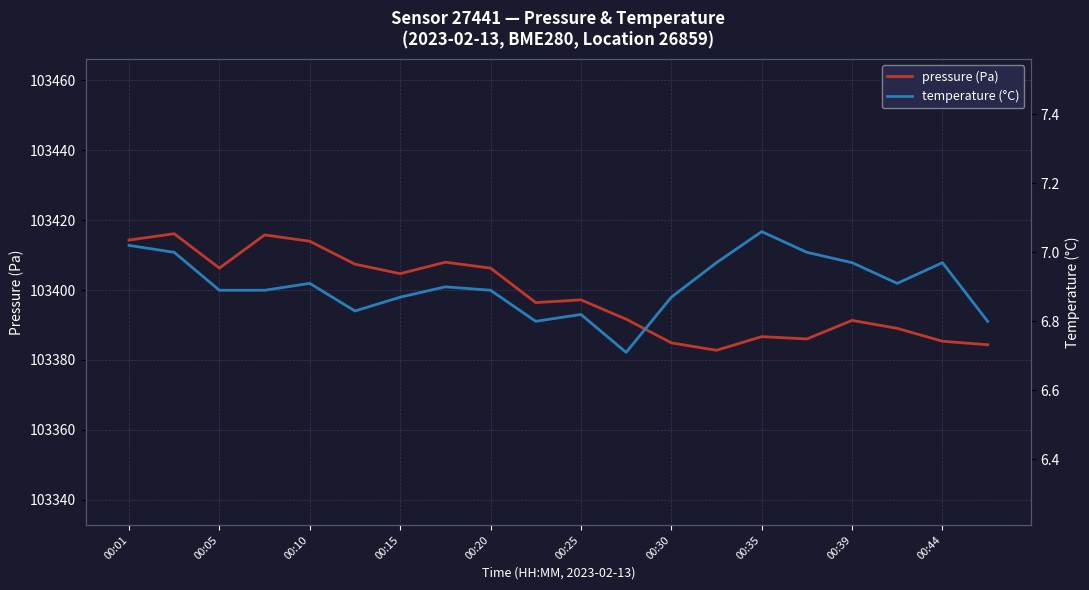

What is the difference between the maximum and second lowest values in the temperature series?

0.3